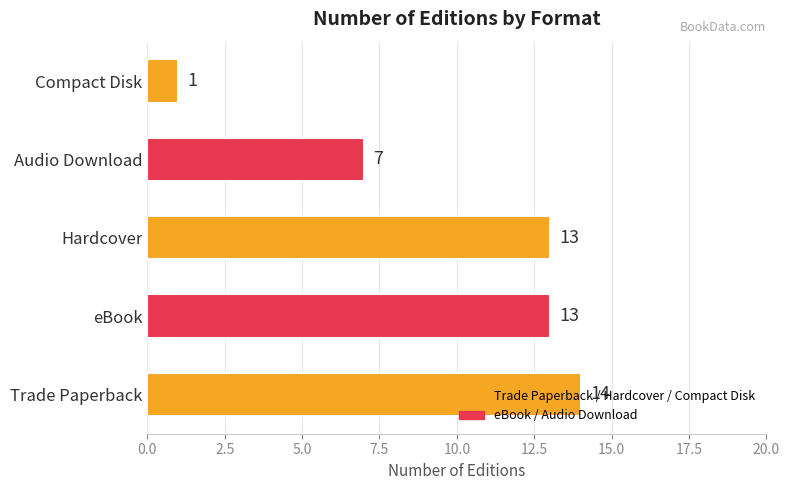

What is the change in value from Hardcover to Audio Download?

-6